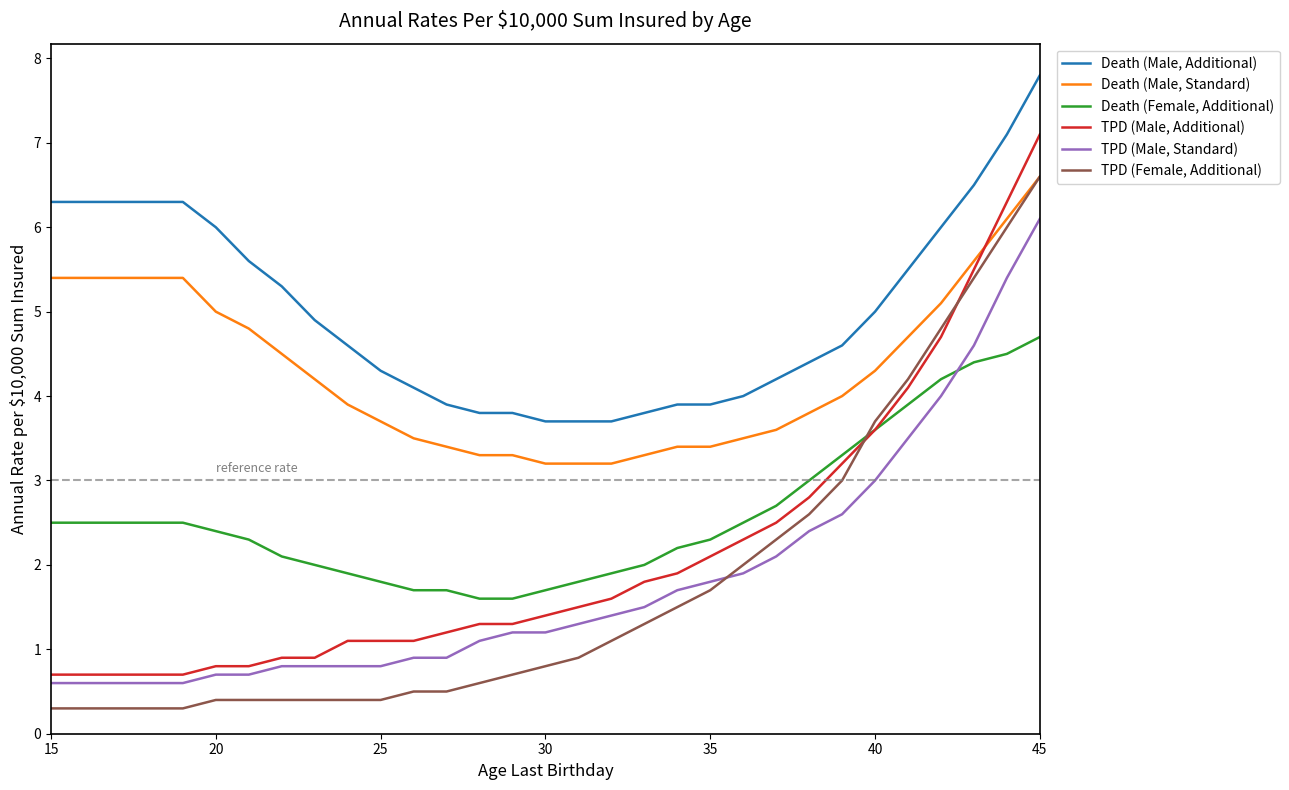

True or false: Death (Female, Additional) and Death (Male, Additional) cross at least once.

False